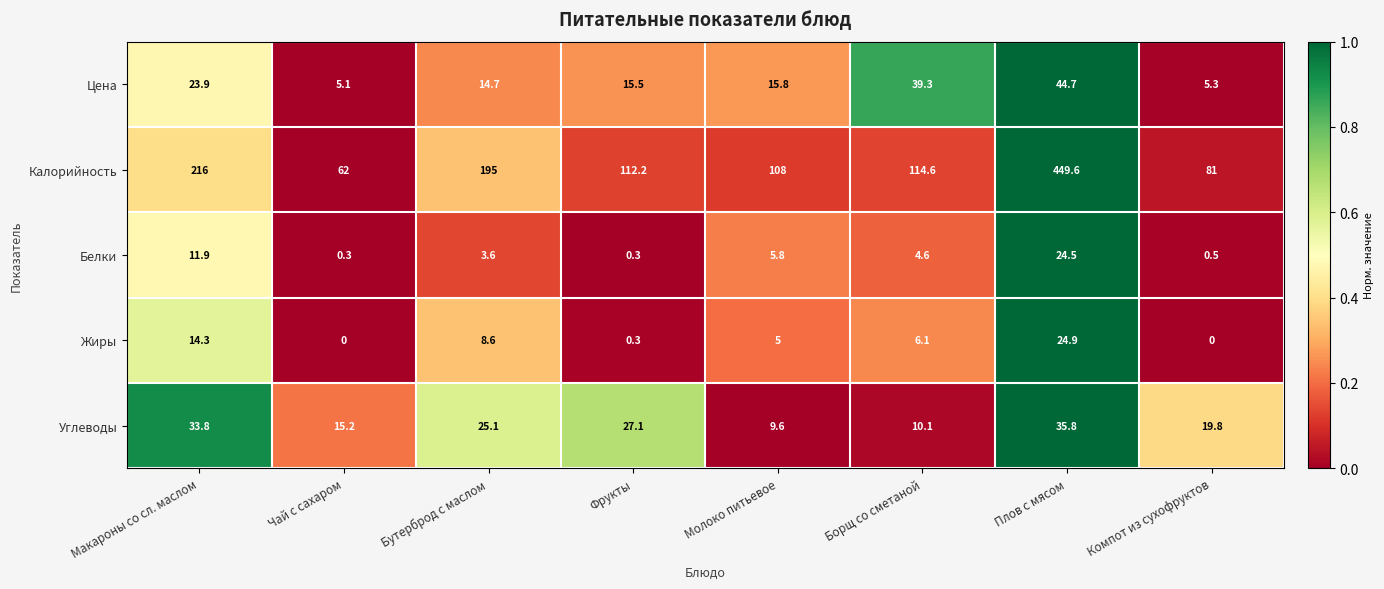

How many distinct data groups are displayed?

5